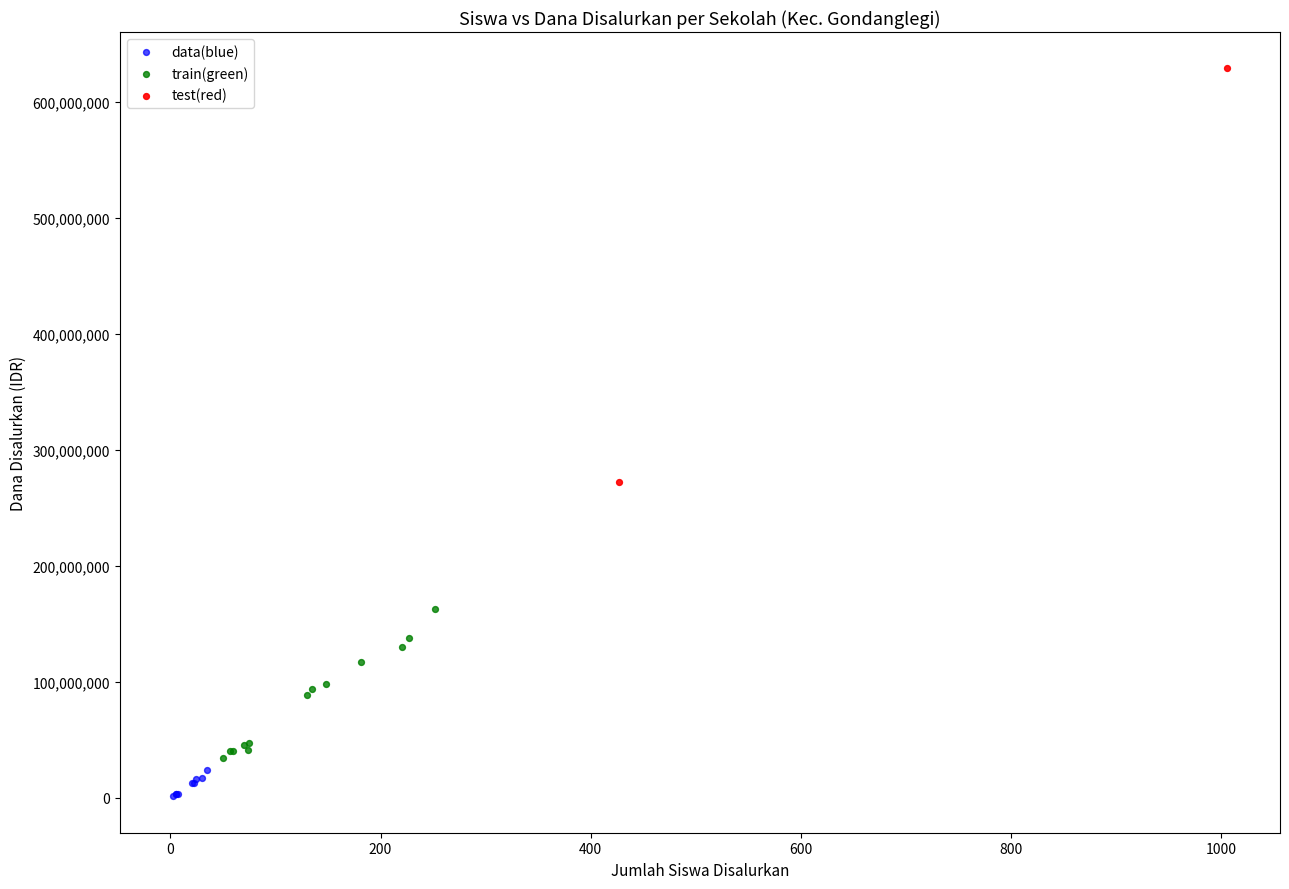

What are all the series names shown in the legend?

data(blue), train(green), test(red)